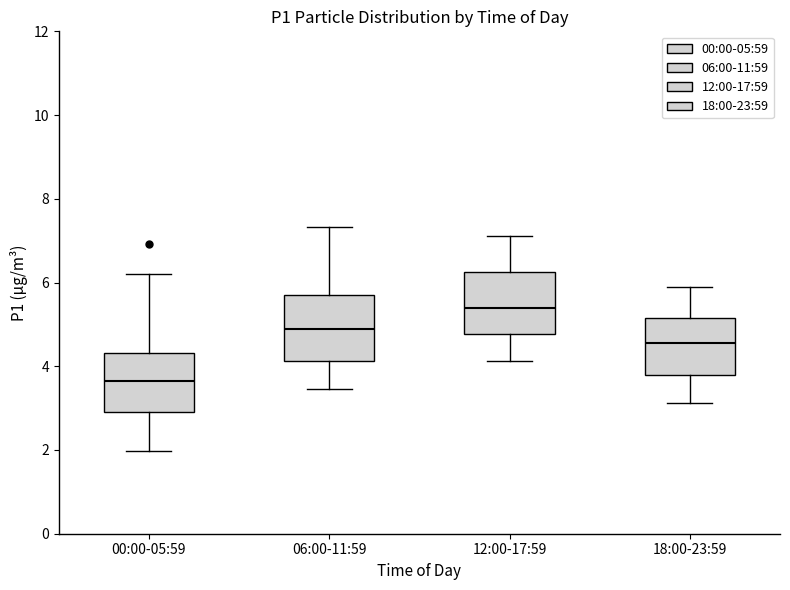

Reading left to right, read every box against the y-axis: the position of its median line, the range the box covers, and the ends of its whiskers. The values are not printed on the chart, so give them approximately, as read against the axis.

00:00-05:59: median 3.6, box 3.0 to 4.4, whiskers 2.0 to 6.2
06:00-11:59: median 5.0, box 4.2 to 5.6, whiskers 3.4 to 7.4
12:00-17:59: median 5.4, box 4.8 to 6.2, whiskers 4.2 to 7.2
18:00-23:59: median 4.6, box 3.8 to 5.2, whiskers 3.2 to 5.8